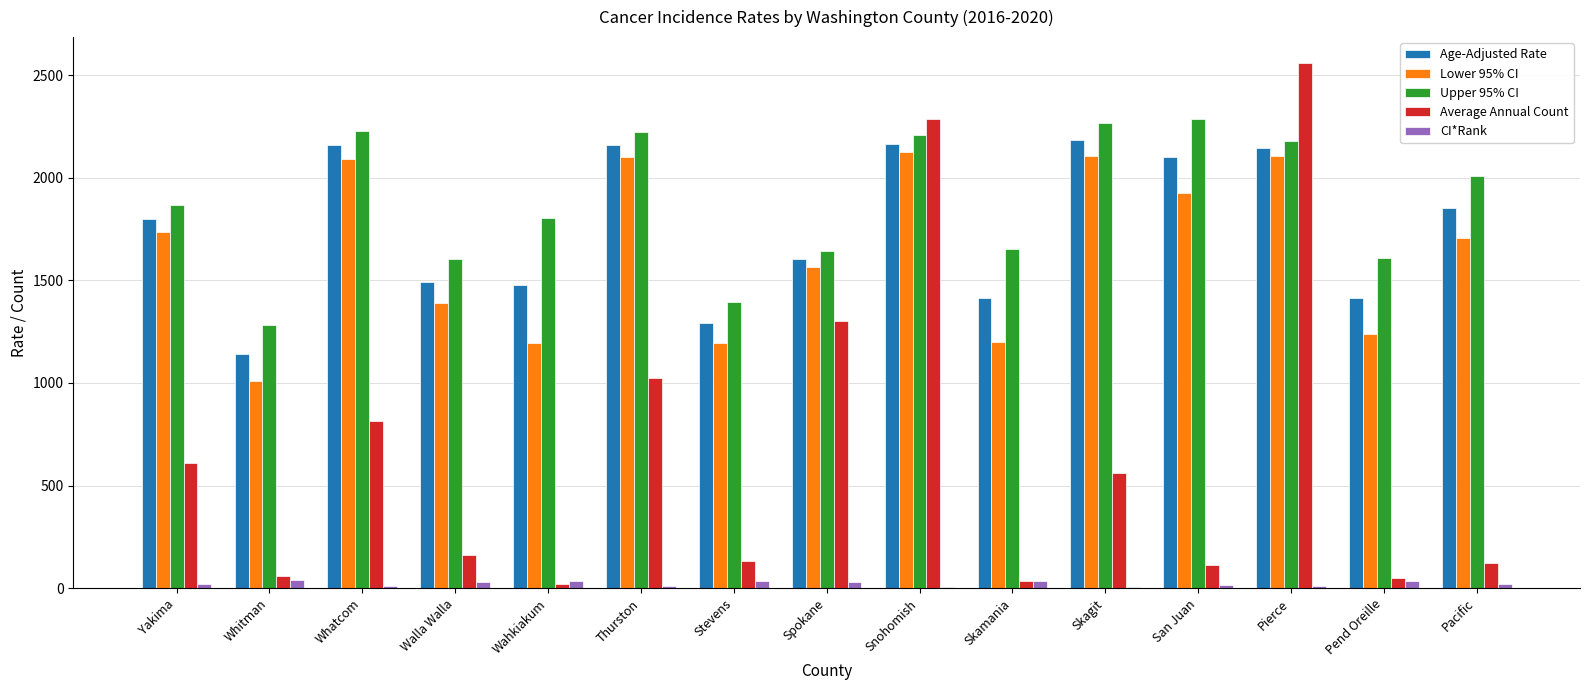

Is it true that Upper 95% CI equals 1366.8 at Skagit?

False